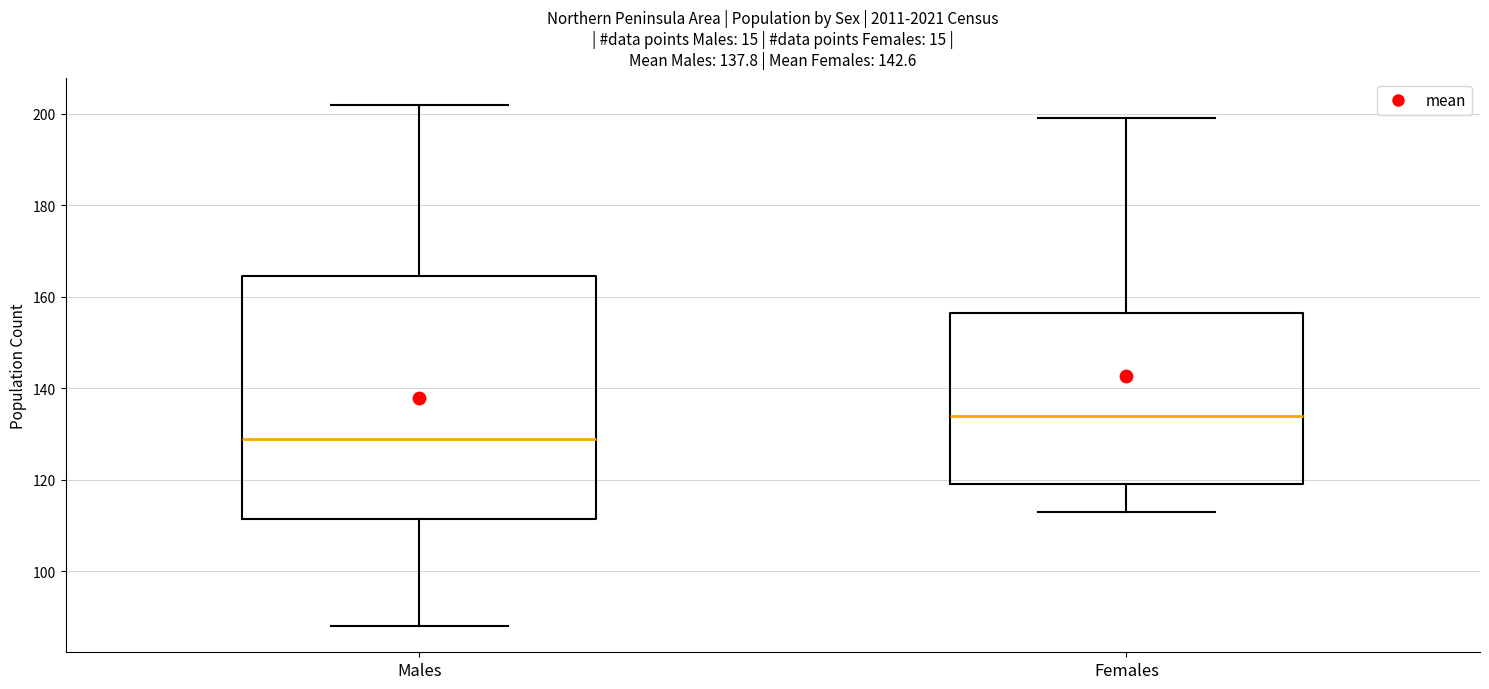

Which box's median line is the highest?

Females